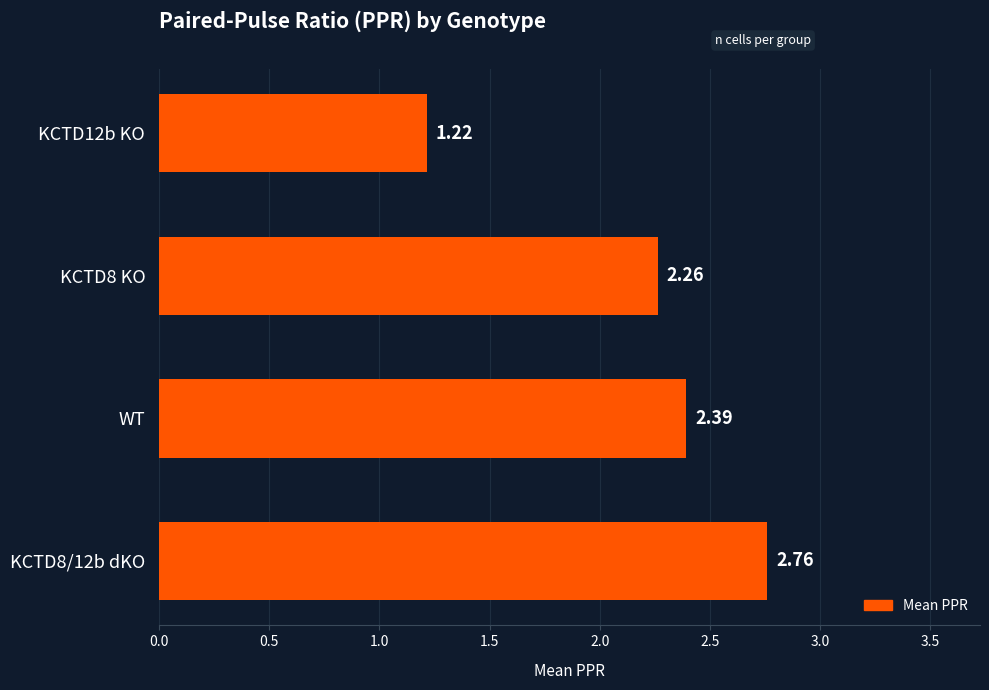

List the labels in order of value, largest first.

KCTD8/12b dKO, WT, KCTD8 KO, KCTD12b KO